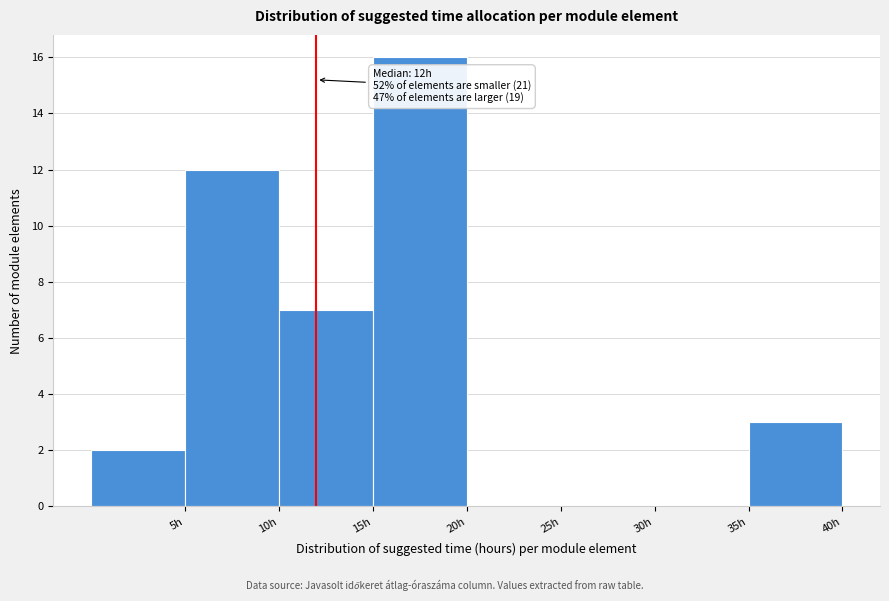

Over which range of the x-axis is the bar tallest?

15 to 20